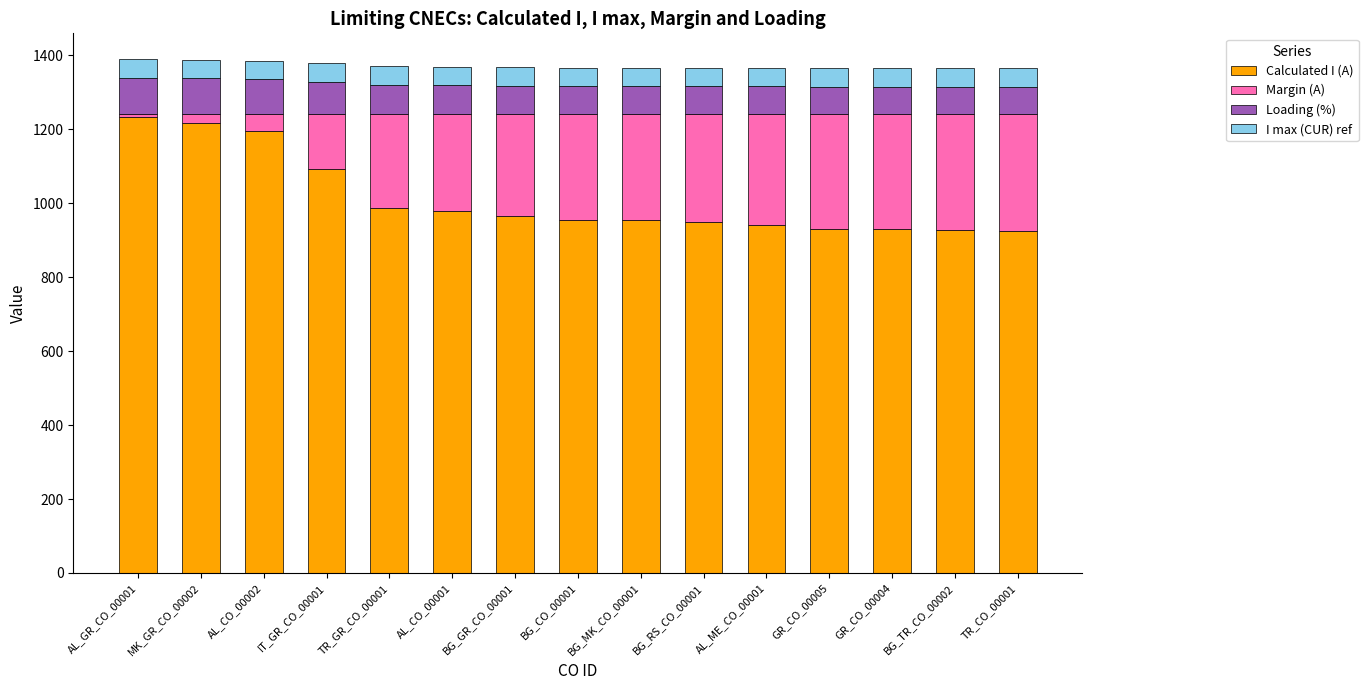

What is the minimum value for Calculated I (A)?

925